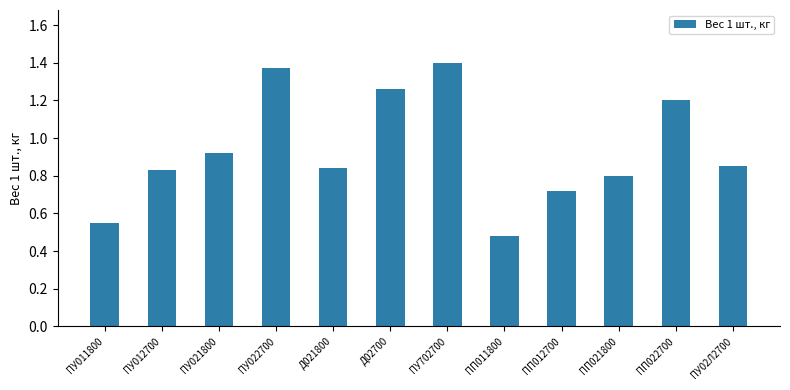

Between ПП022700 and ПП011800, which is larger?

ПП022700